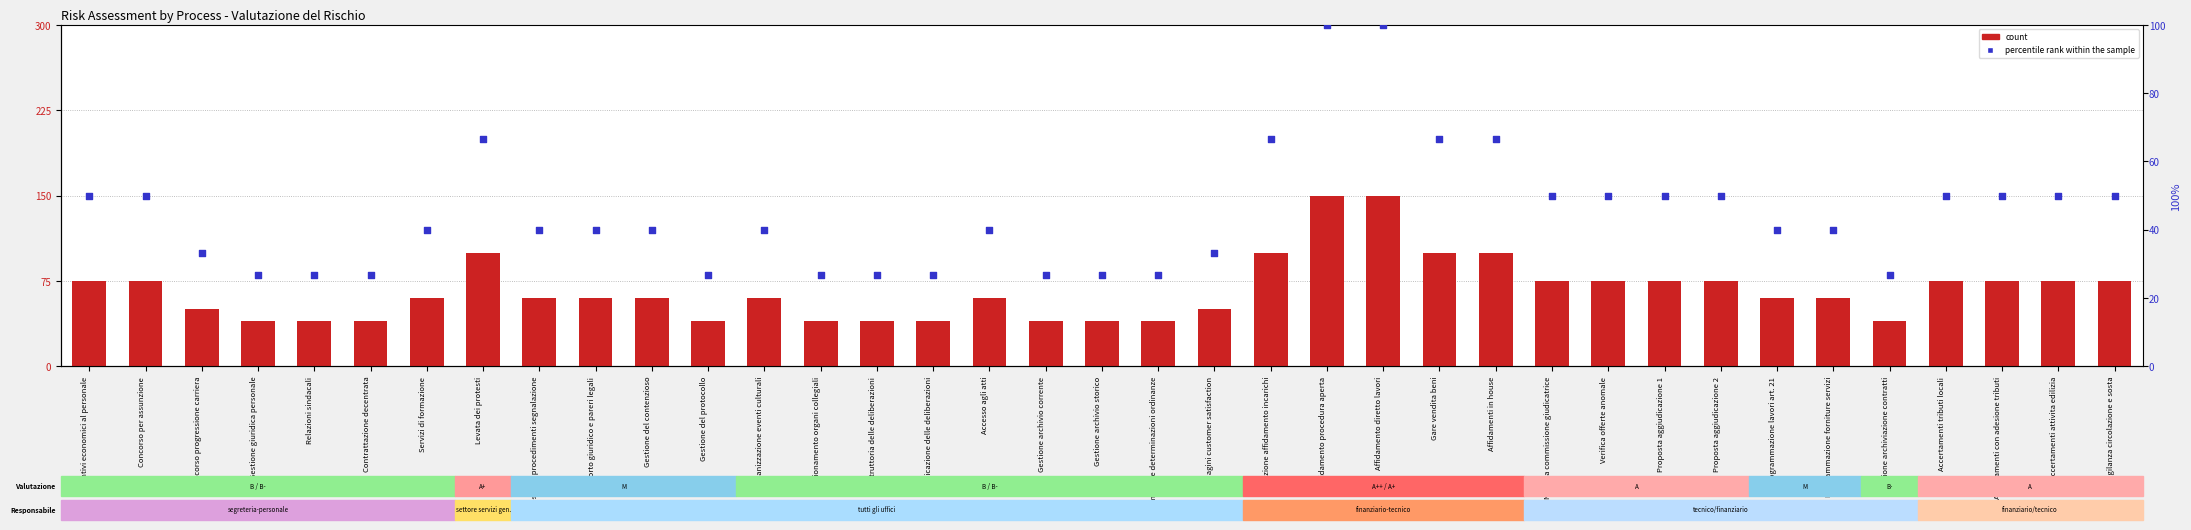

At which category is the sum across all series the highest?

Affidamento procedura aperta